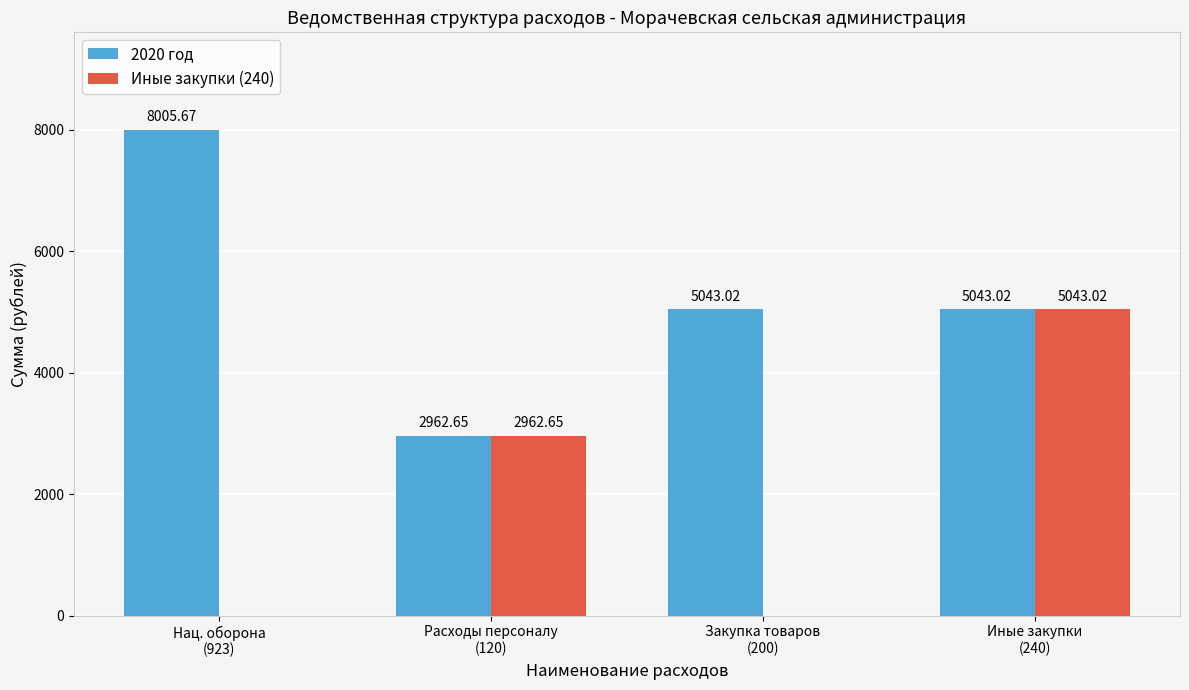

Which series has the largest total across all categories?

2020 год